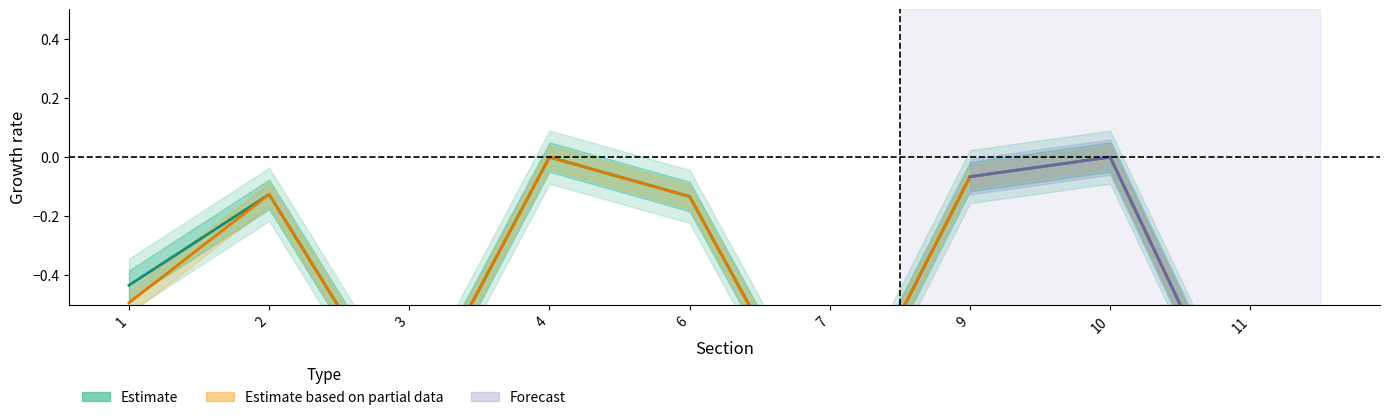

Where is the first local maximum?

2